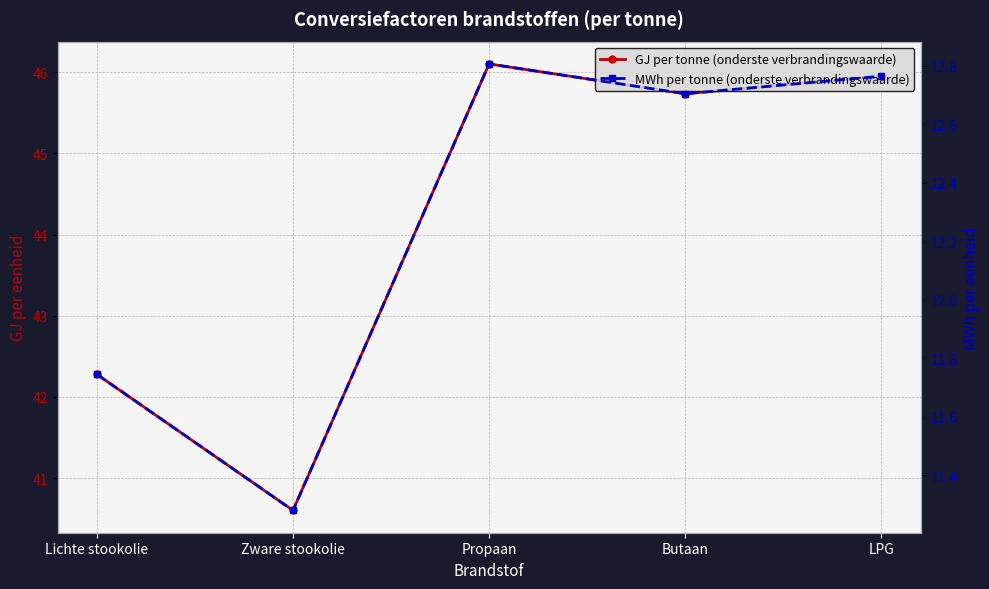

In GJ per tonne (onderste verbrandingswaarde), how many points are lower than both neighbors (excluding endpoints)?

2